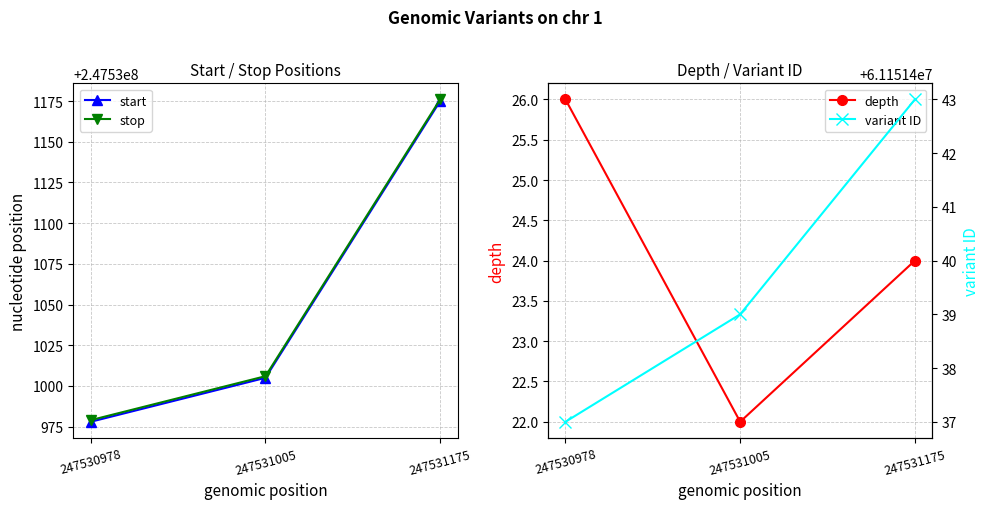

What is the spread (max minus min) of values at 247531175?

247531152